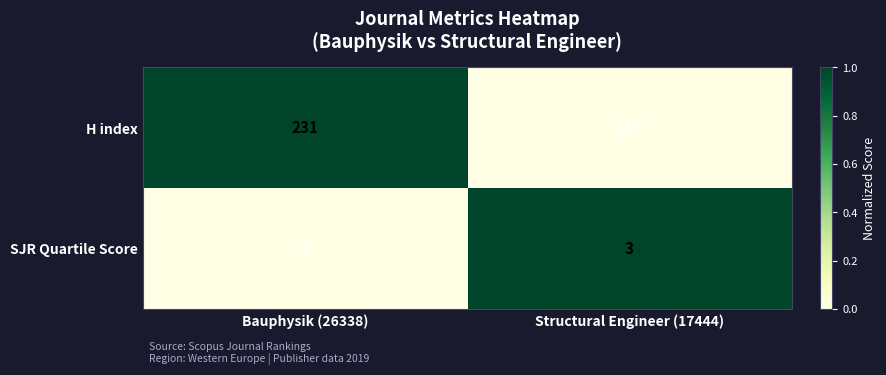

At which label is SJR Quartile Score closest to 2?

Bauphysik (26338)